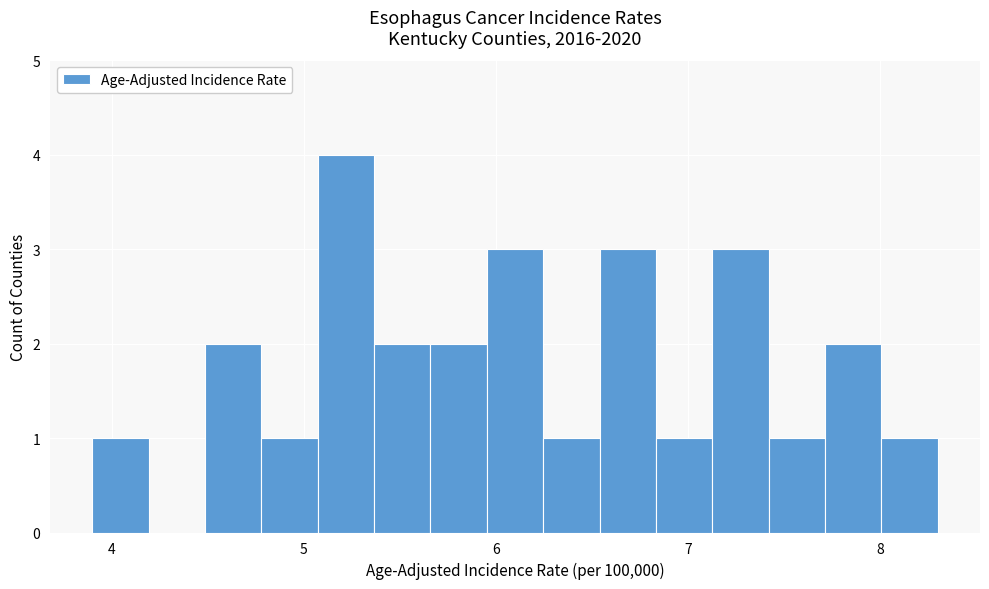

Around what value on the x-axis is the tallest bar? Give the approximate position of its centre, as read against the axis.

5.2